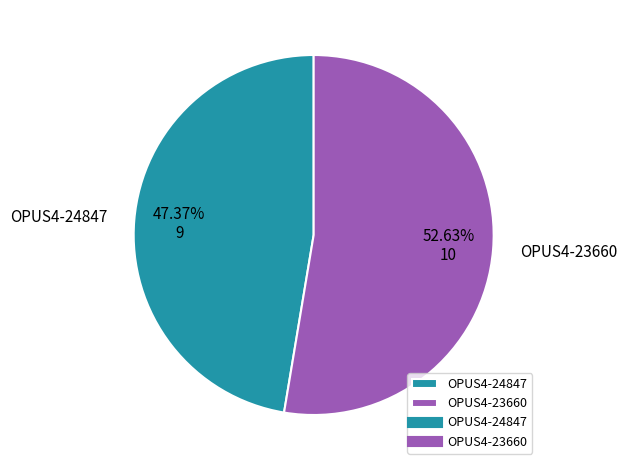

To the nearest percent, what is the average slice percentage?

50%